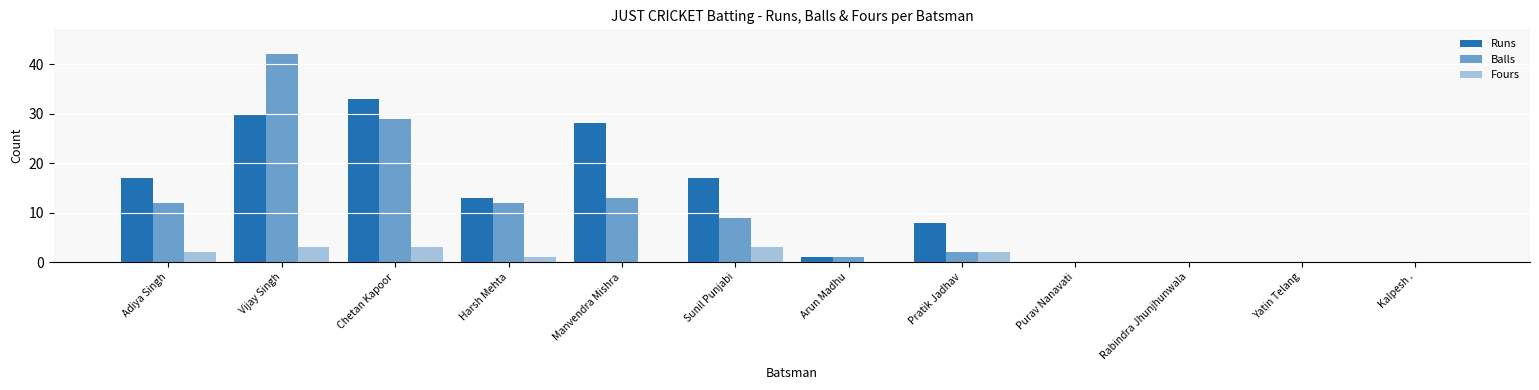

How many groups of bars are there?

12